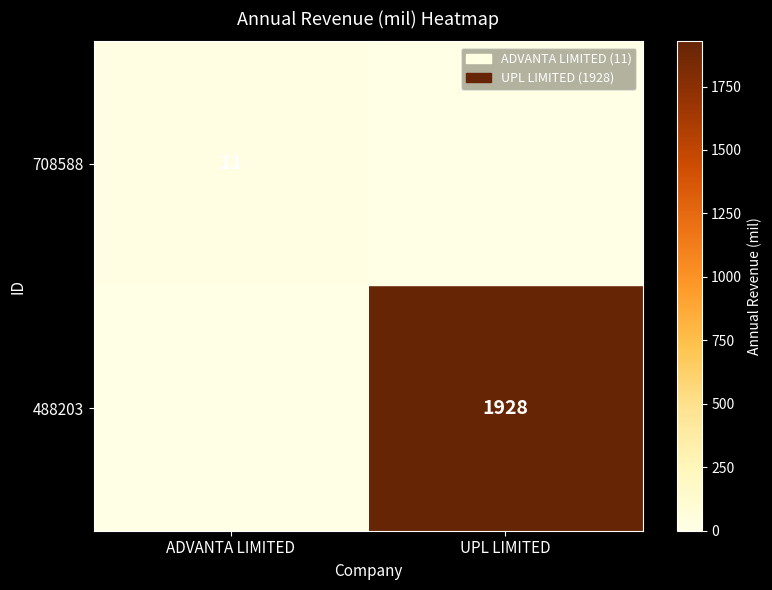

The 488203 series shows 1928 at UPL LIMITED. True or false?

True